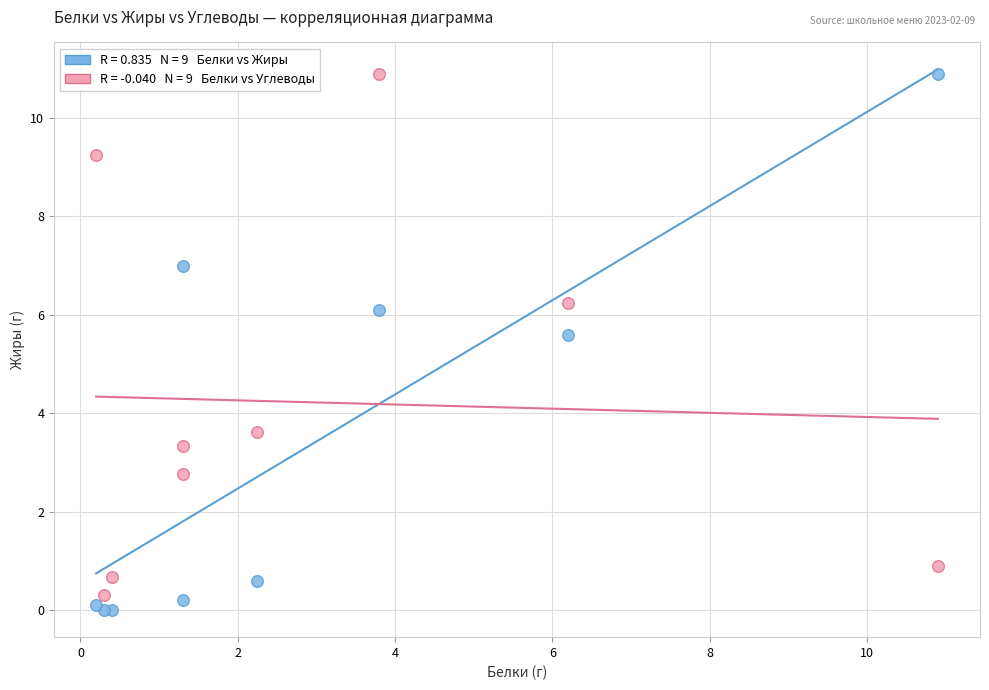

Across all series, what Y value is closest to 5?

5.6